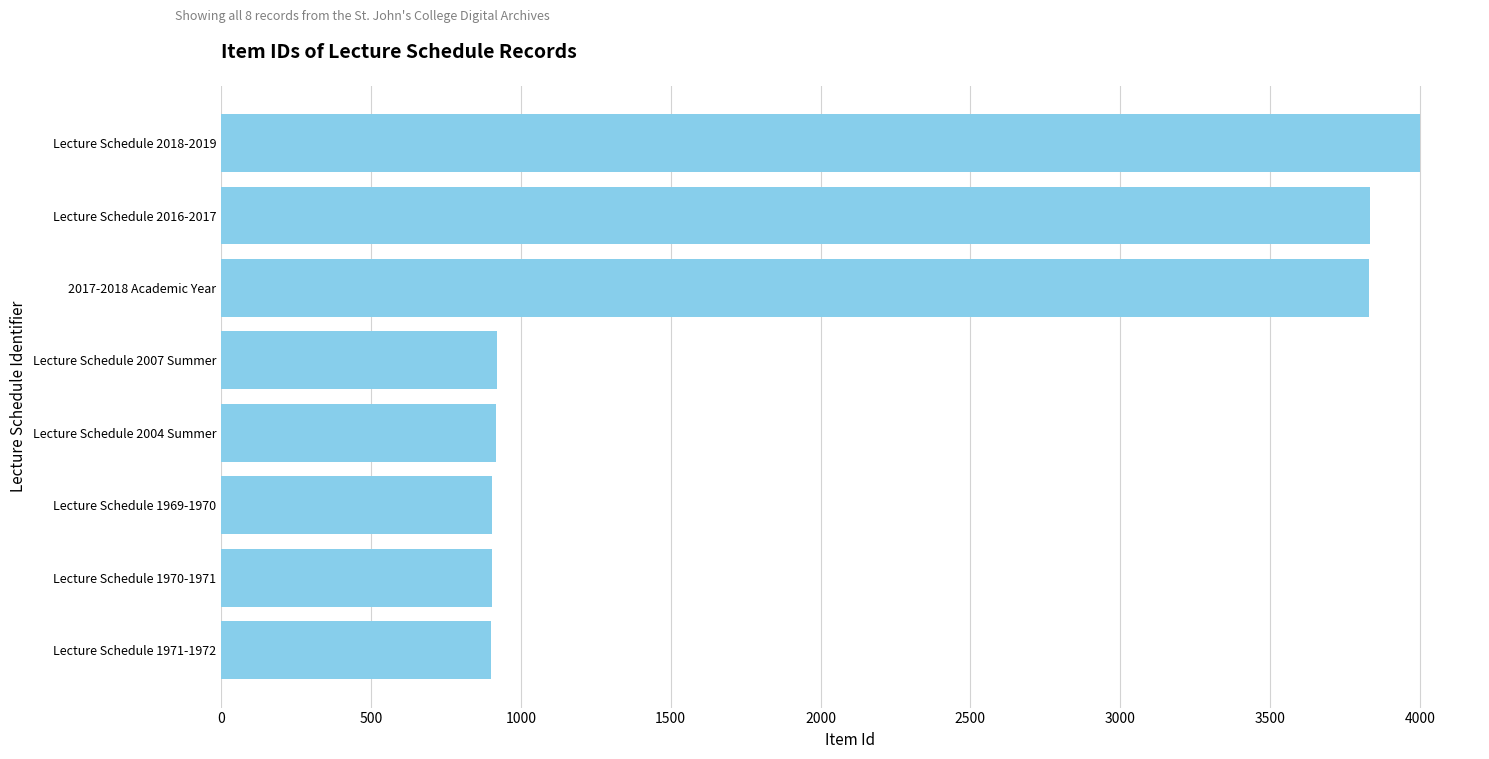

What is the ratio of the value at Lecture Schedule 1970-1971 to the value at Lecture Schedule 1971-1972?

1.0